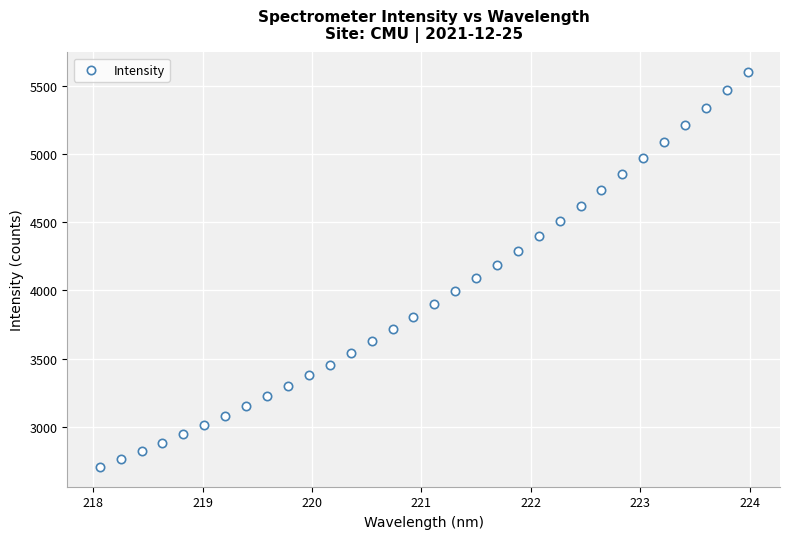

What is the range of Y values (max minus min)?

2896.8